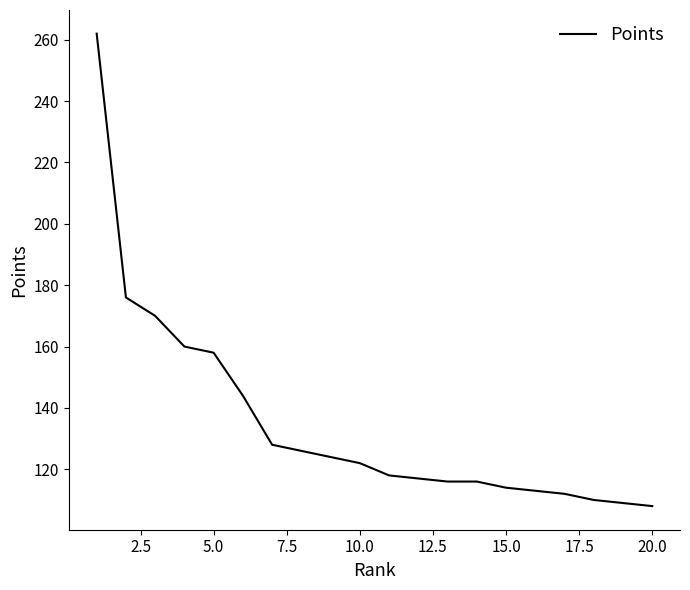

What is the minimum value shown in the chart?

108